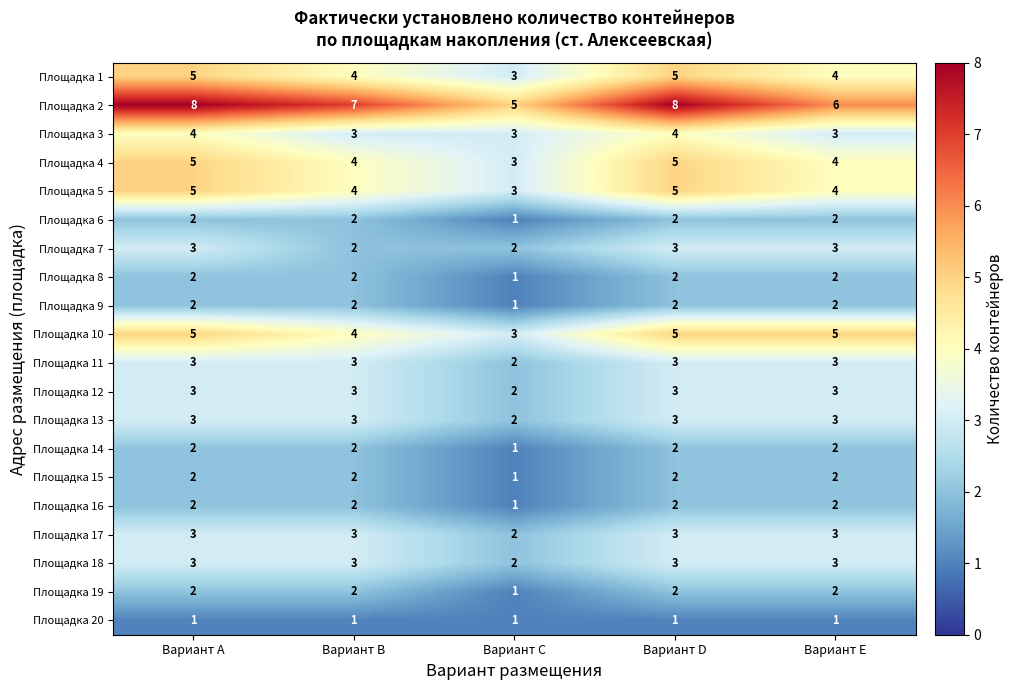

The Площадка 7 series shows 4 at Вариант A. True or false?

False